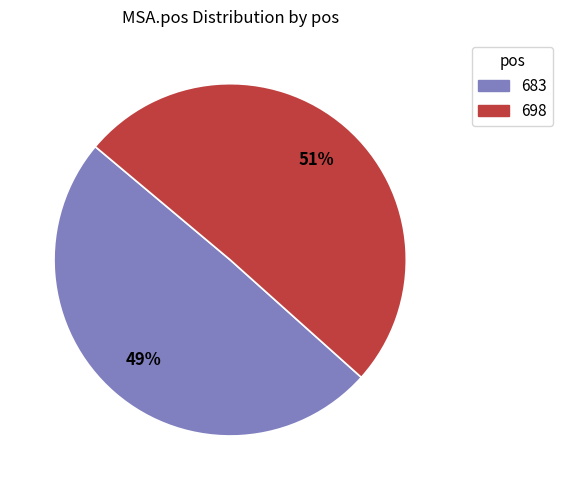

Which category has the biggest portion of the pie?

698